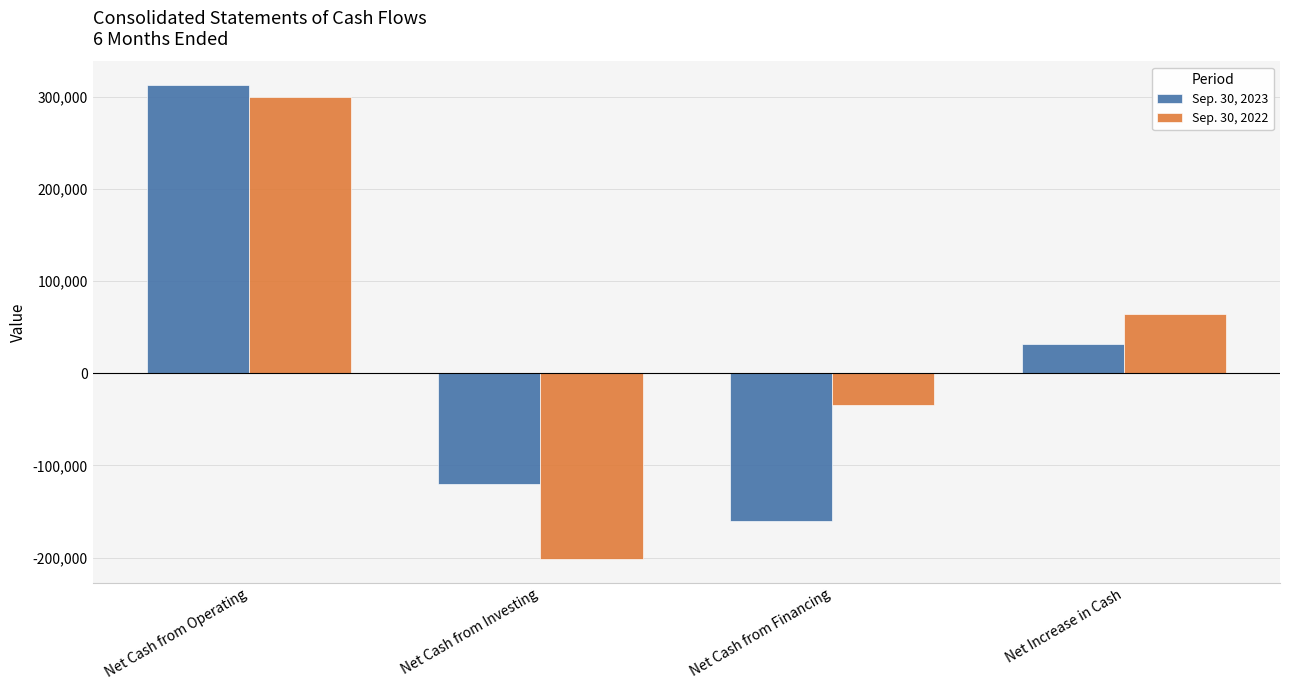

Reading left to right, transcribe all the data shown in this chart.

Sep. 30, 2023: 312839	-120506	-160254	32079
Sep. 30, 2022: 300445	-201700	-34021	64724